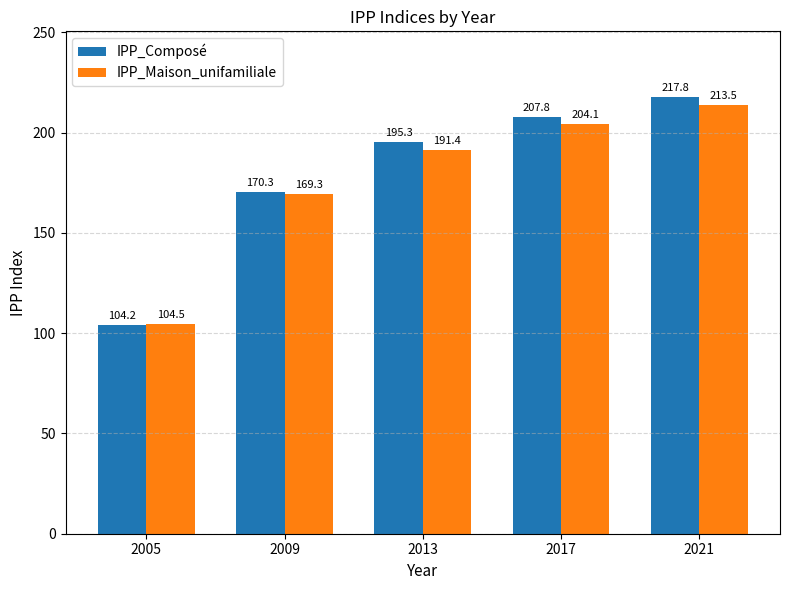

Read the IPP_Maison_unifamiliale value at 2017.

204.1